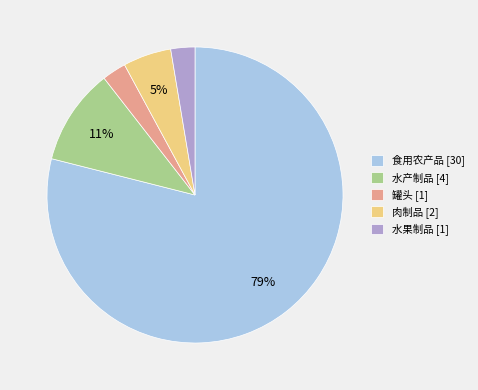

Which has a higher value, 肉制品 [2] or 罐头 [1]?

肉制品 [2]